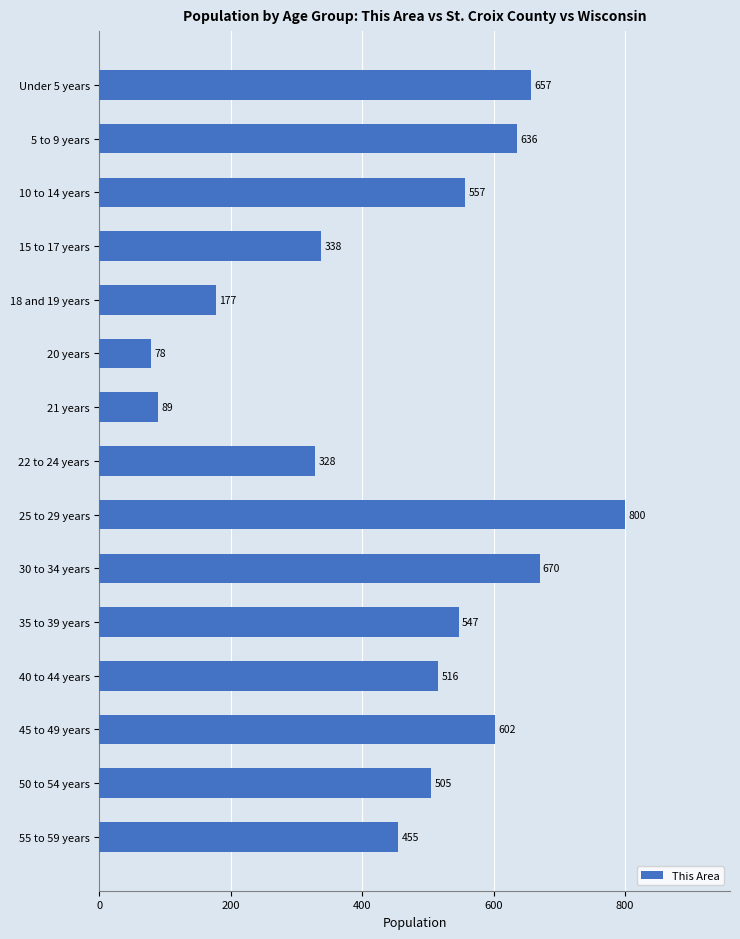

What is the difference between the values at 20 years and 18 and 19 years?

99